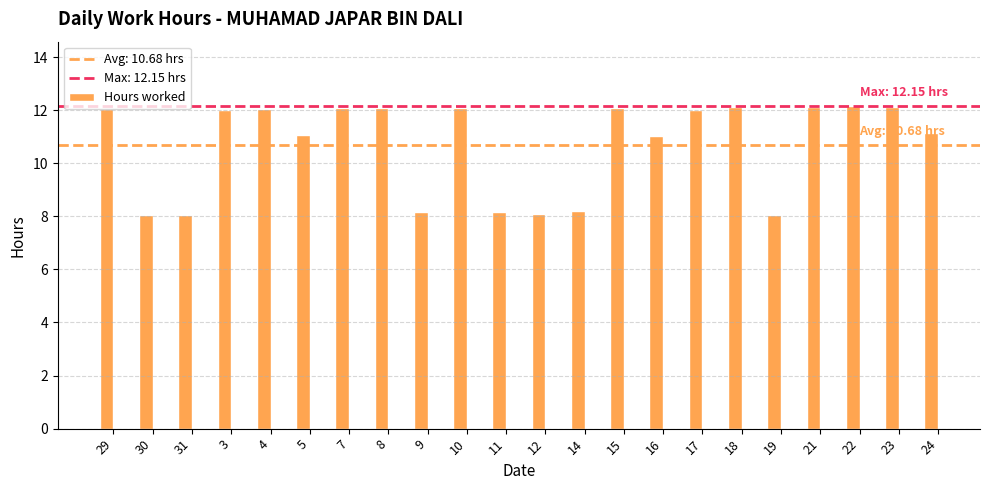

What is the difference between the maximum and minimum values?

4.1